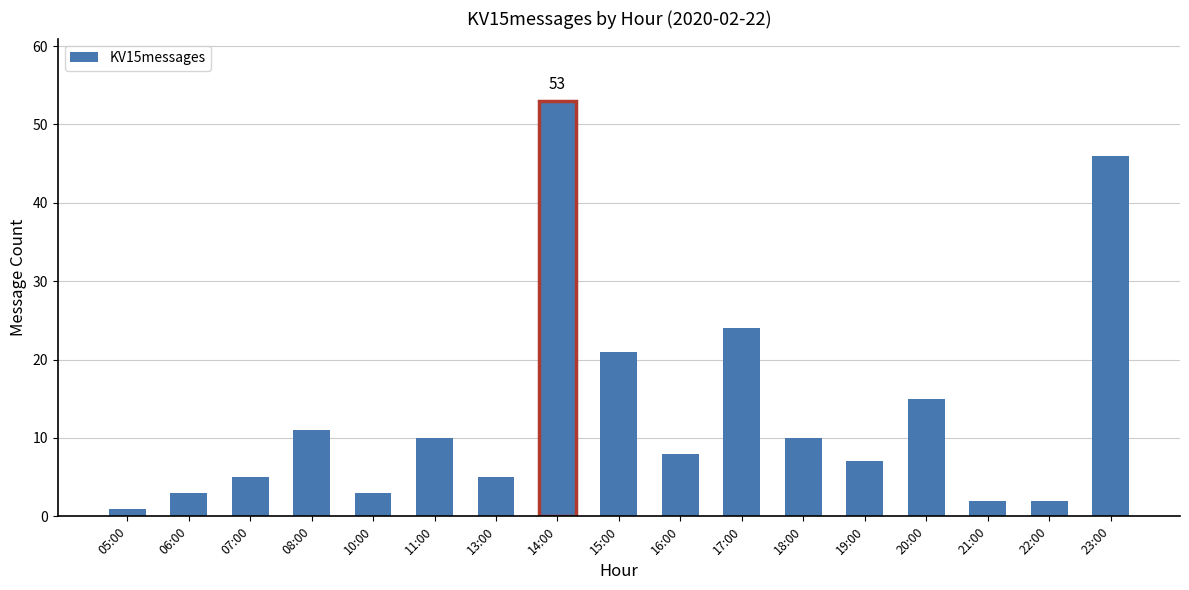

True or false: the data shows 3 at 10:00.

True